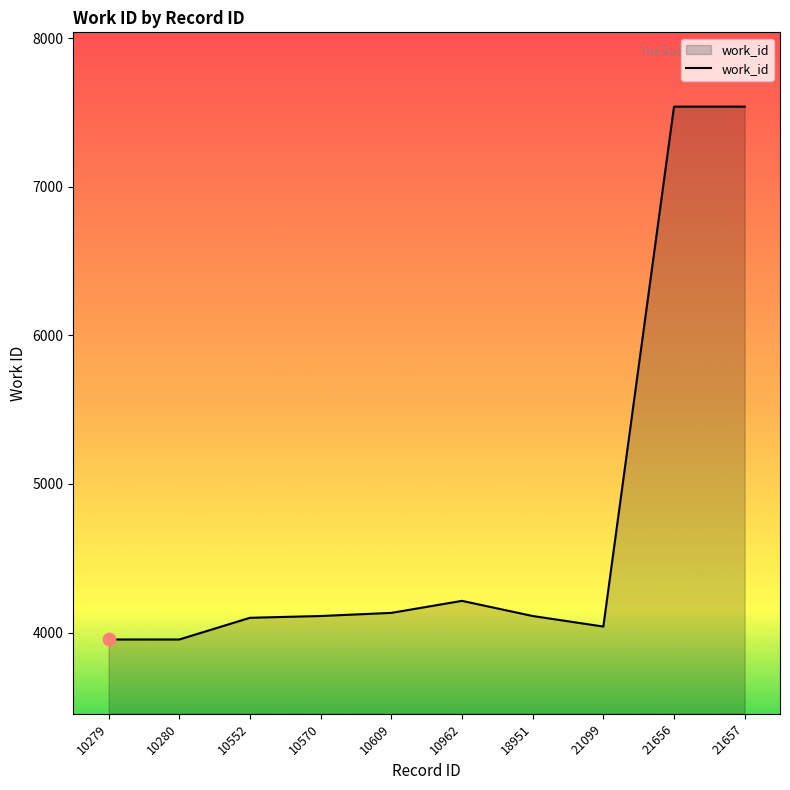

What is the ratio of the value at 21657 to the value at 18951?

1.8